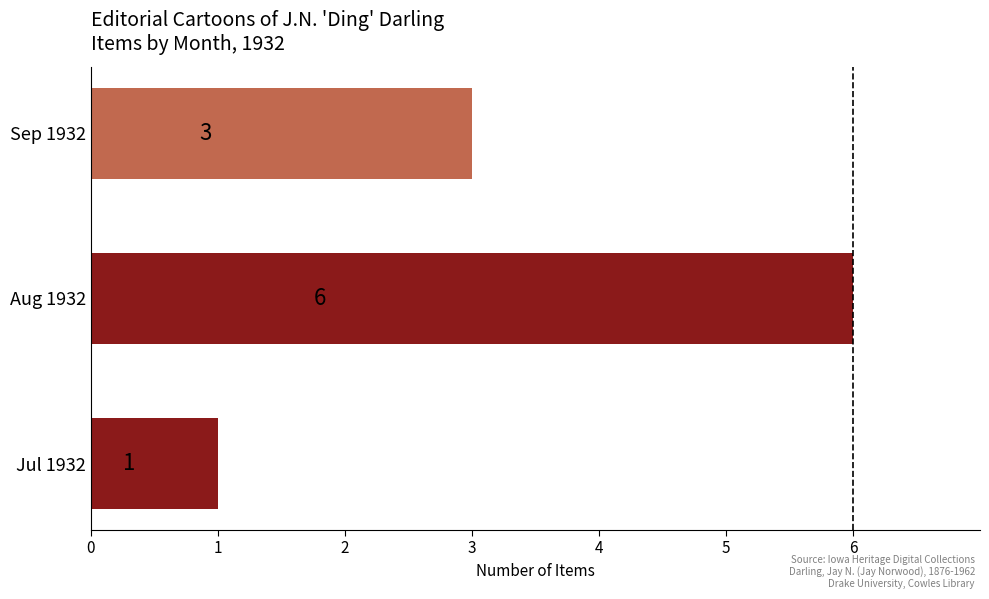

Between Aug 1932 and Sep 1932, which is larger?

Aug 1932